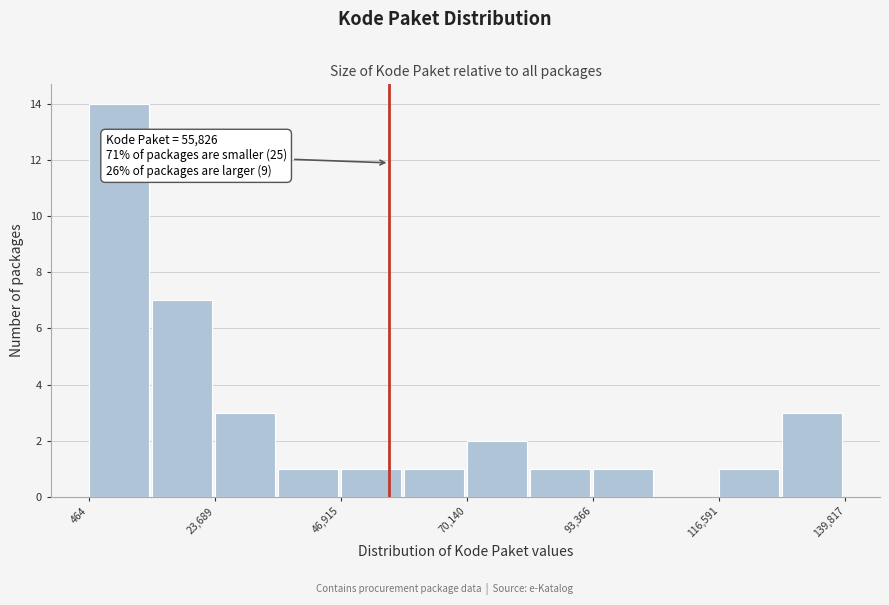

Read against the x-axis, roughly where is the centre of the tallest bar?

5000